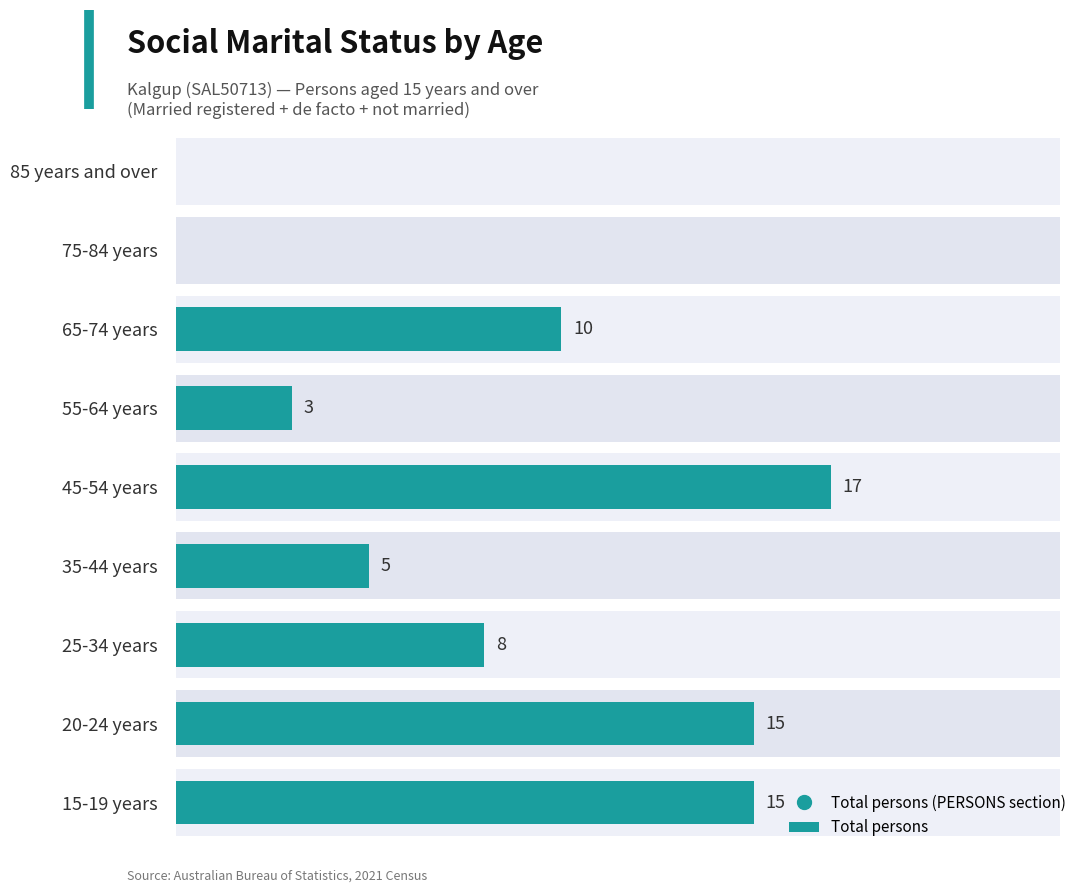

Are the bars horizontal?

Yes